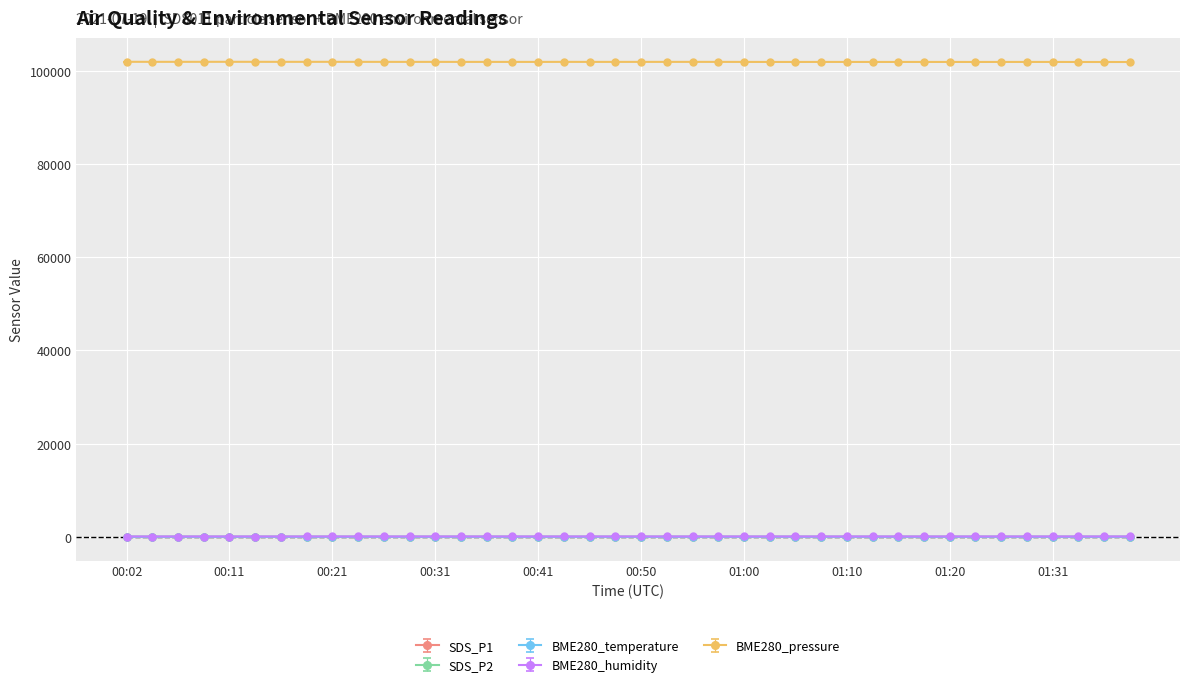

What is the value of the BME280_pressure point at the 38th from the left?

101923.4